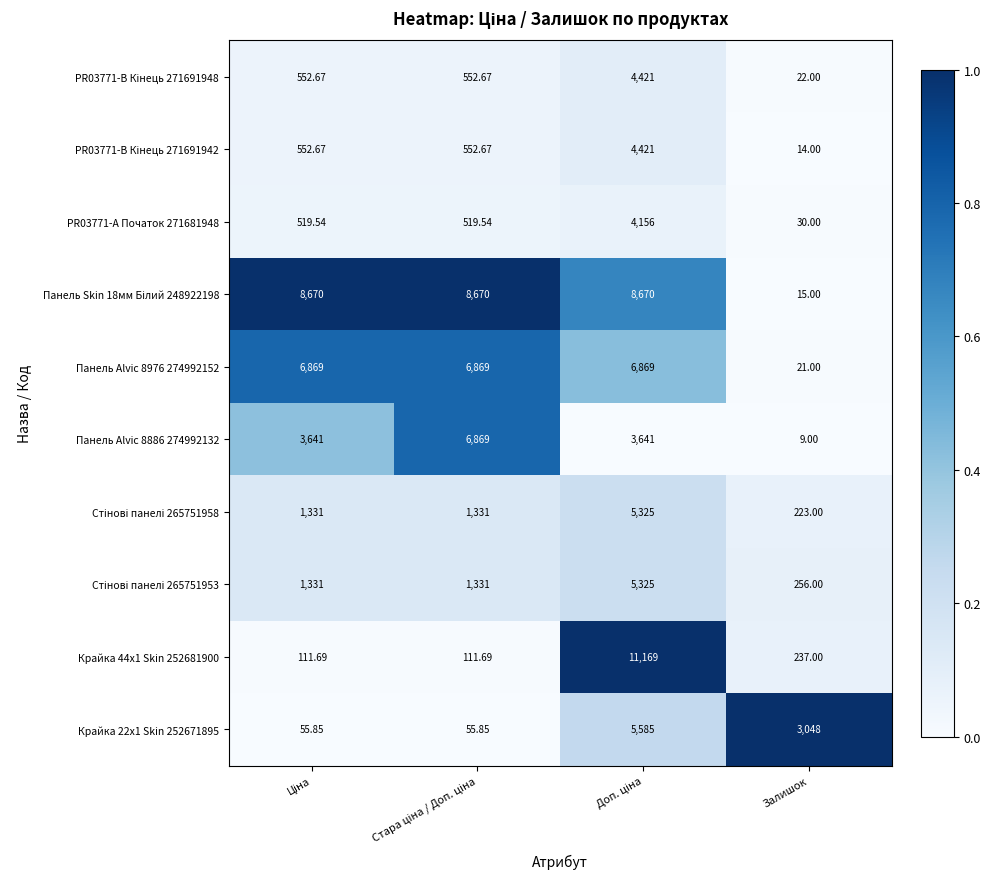

At which label is Крайка 22x1 Skin 252671895 closest to 2820?

Залишок